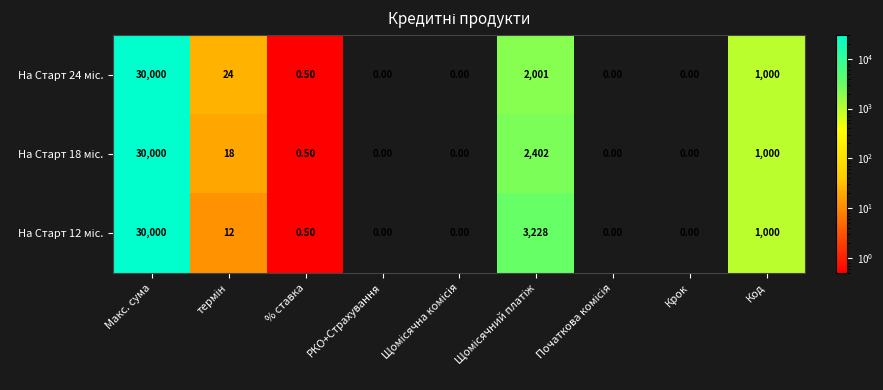

Which category has the highest value across all series?

Макс. сума